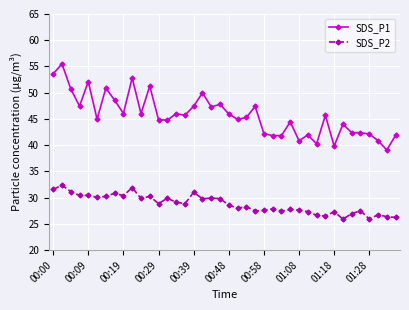

How many lines are shown in the chart?

2